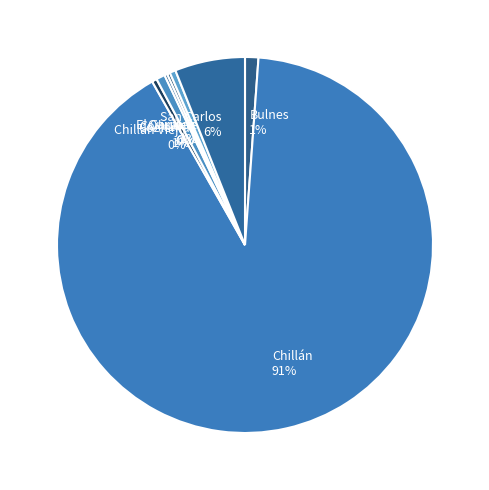

To the nearest percent, what is the average slice percentage?

12%